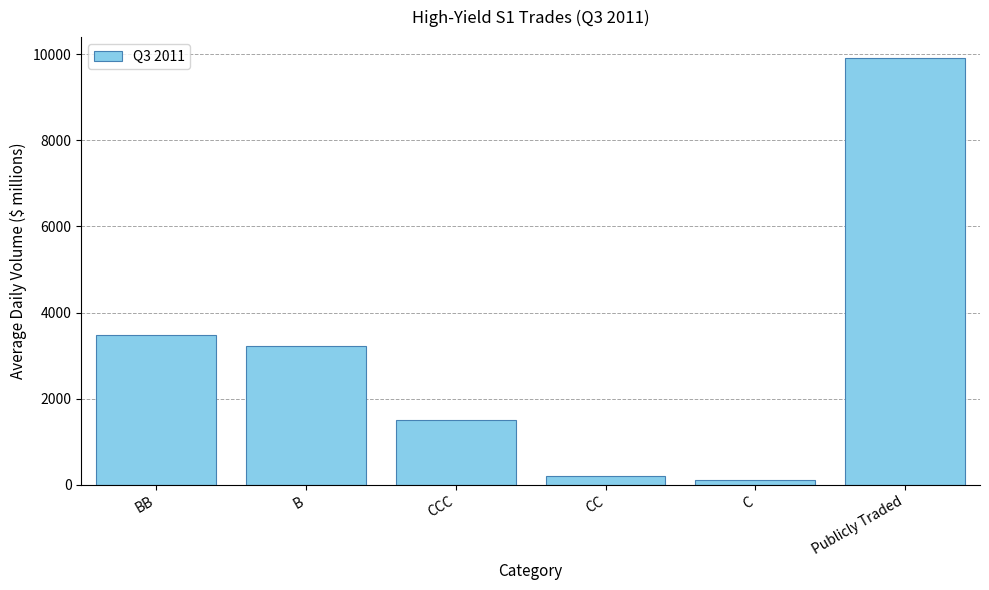

True or false: the data shows 9899.5 at Publicly Traded.

True